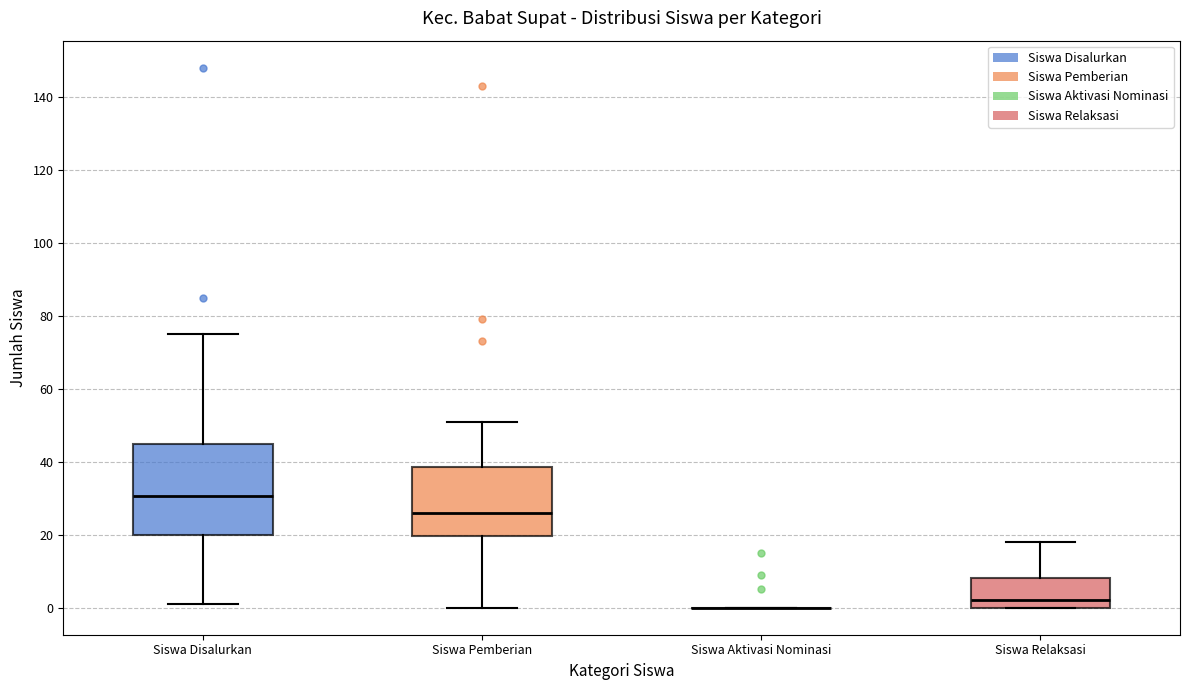

Reading left to right, read every box against the y-axis: the position of its median line, the range the box covers, and the ends of its whiskers. The values are not printed on the chart, so give them approximately, as read against the axis.

Siswa Disalurkan: median 30, box 20 to 44, whiskers 2 to 76
Siswa Pemberian: median 26, box 20 to 38, whiskers 0 to 52
Siswa Aktivasi Nominasi: box collapsed to a line at 0, whiskers 0 to 0
Siswa Relaksasi: median 2, box 0 to 8, whiskers 0 to 18